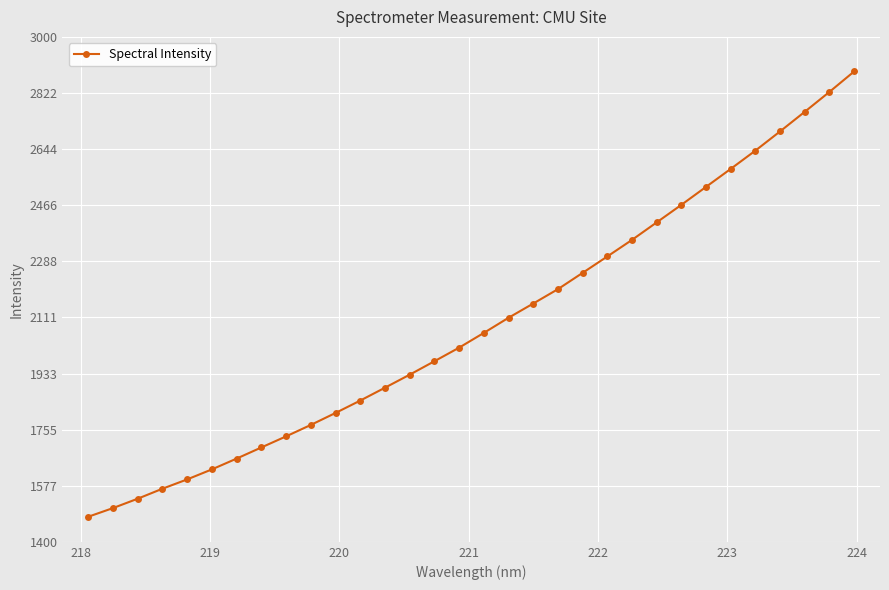

What is the minimum value shown in the chart?

1479.6